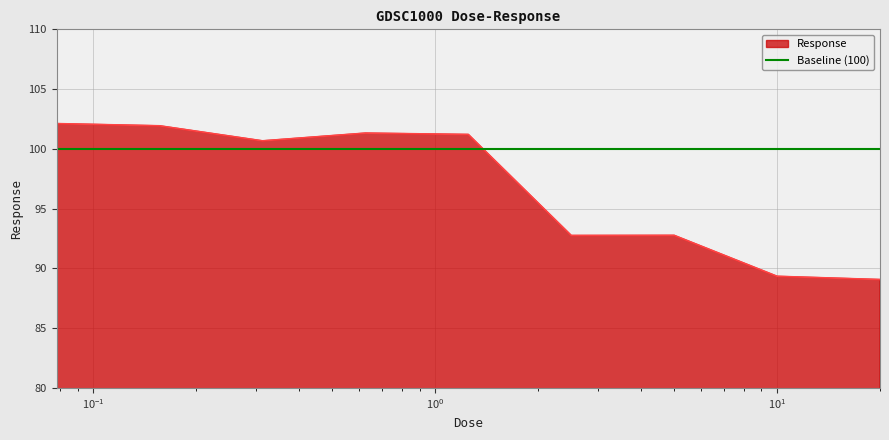

What is the minimum value for Response?

89.1